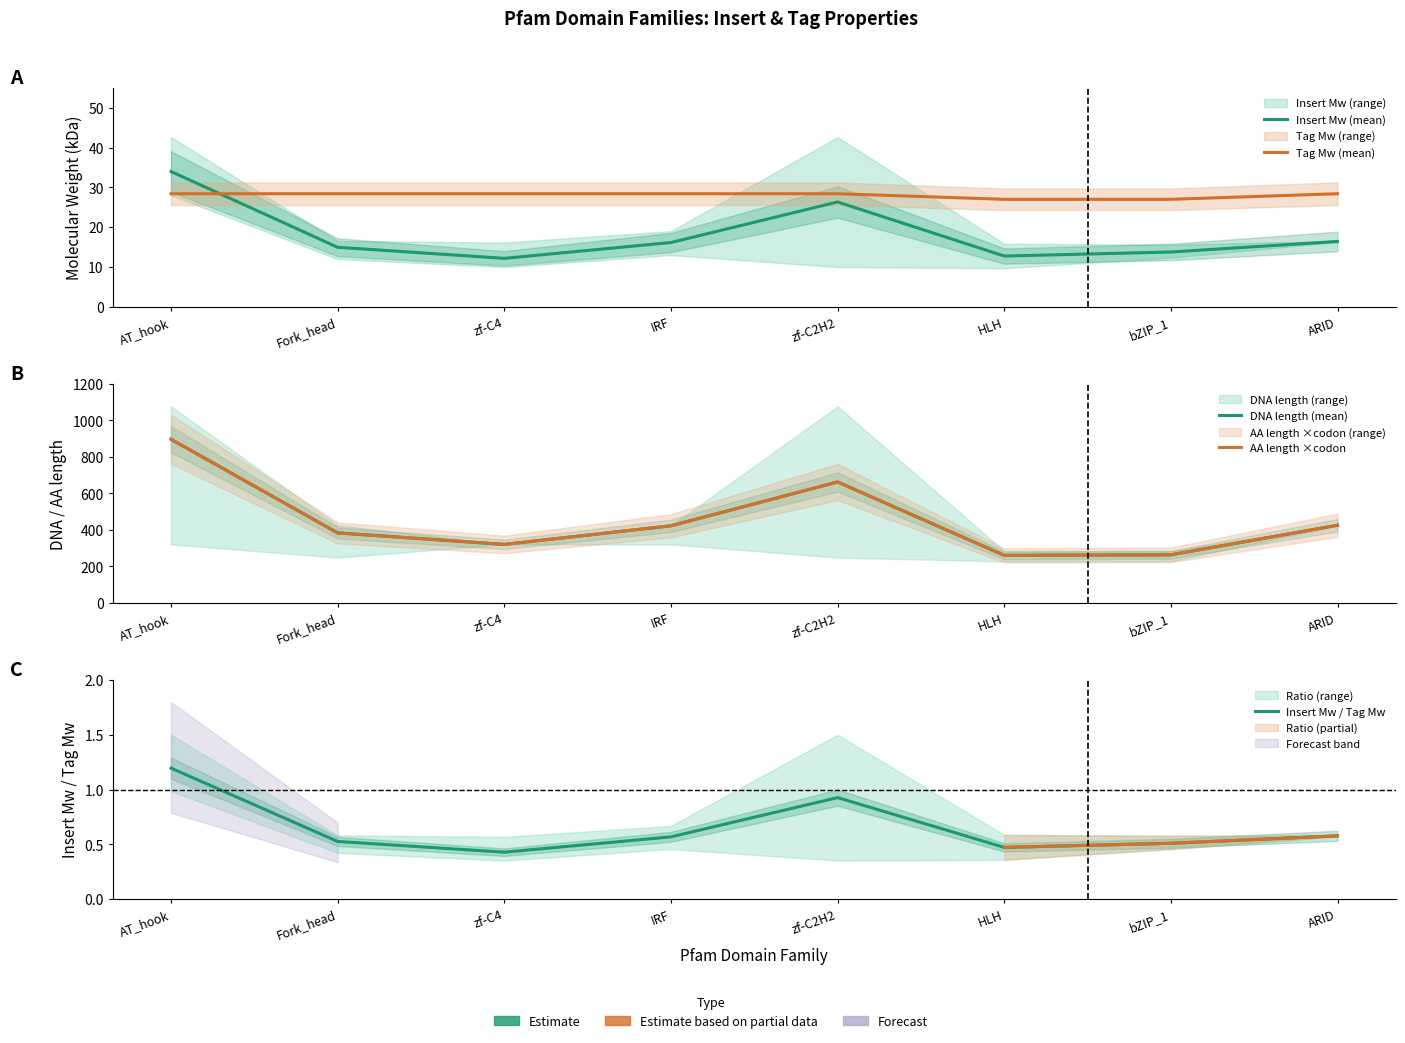

True or false: Insert Mw (mean) and Insert Mw / Tag Mw intersect in this chart.

False